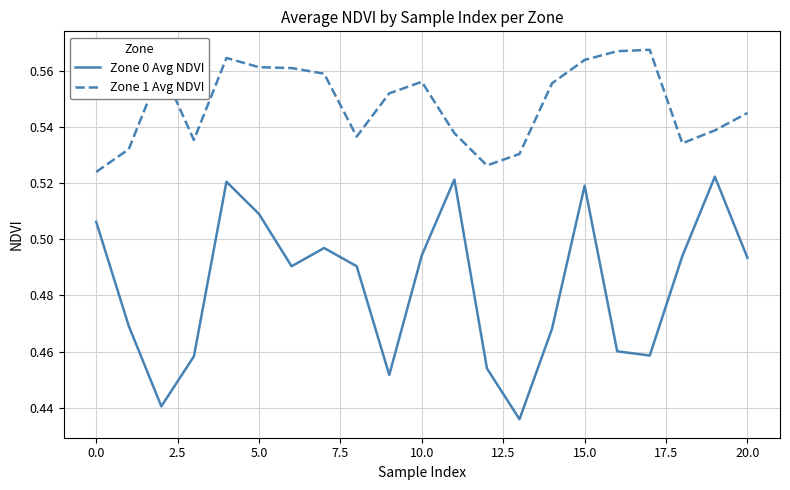

List the series in order of their peak value, lowest first.

Zone 0 Avg NDVI, Zone 1 Avg NDVI